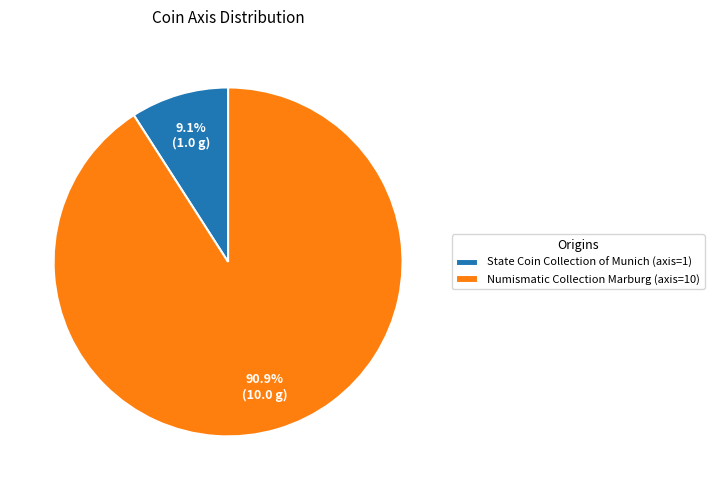

To the nearest percent, what is the difference between the State Coin Collection of Munich (axis=1) and Numismatic Collection Marburg (axis=10) slice percentages?

82%